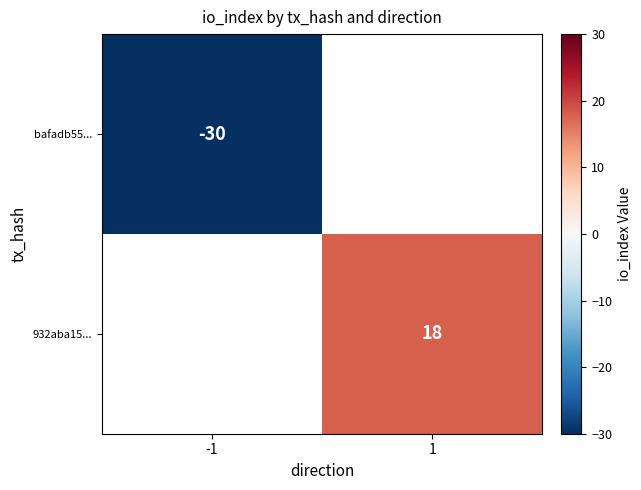

How many series are shown in this chart?

2